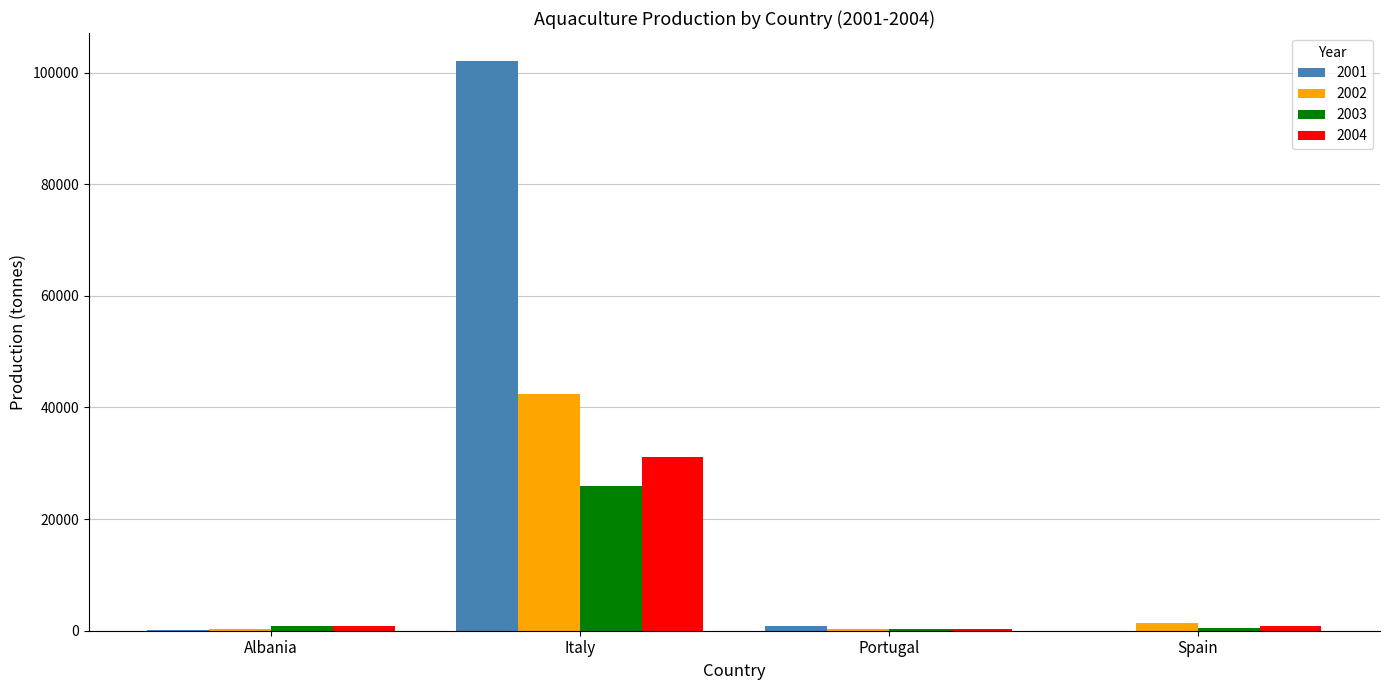

The 2001 series shows 135344 at Italy. True or false?

False